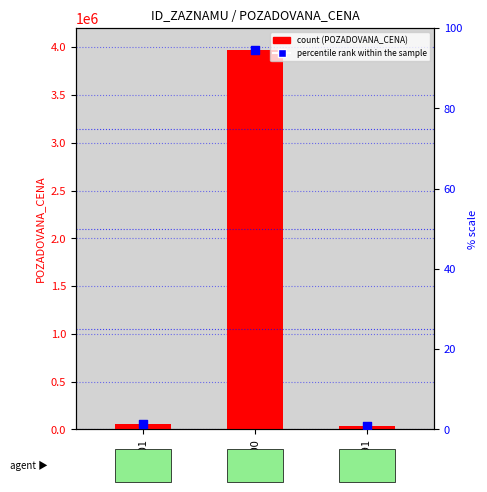

Is the value of POZADOVANA_CENA at 100000 greater than the value of percentile rank within the sample at 100000?

Yes